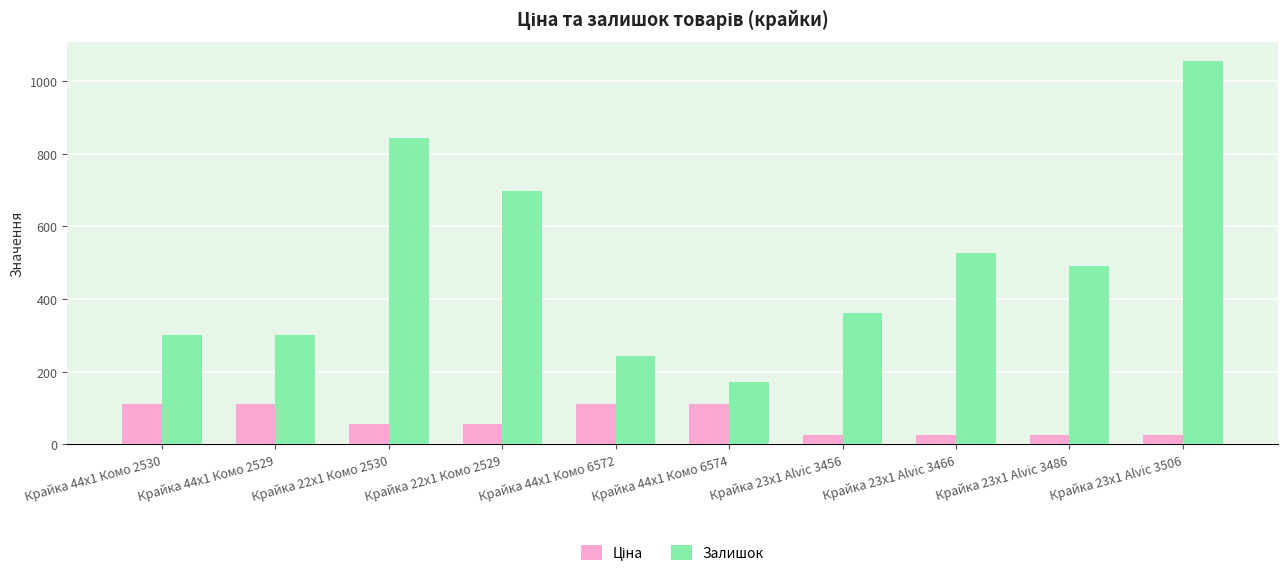

How many values in the Залишок series are below 492?

5